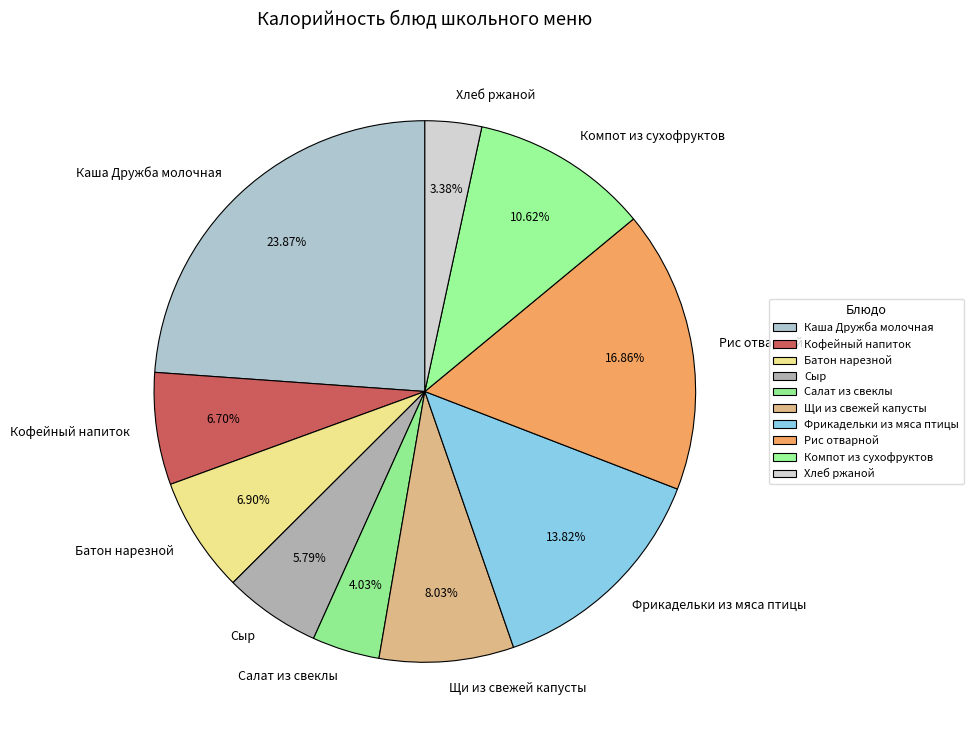

Which category has the biggest portion of the pie?

Каша Дружба молочная